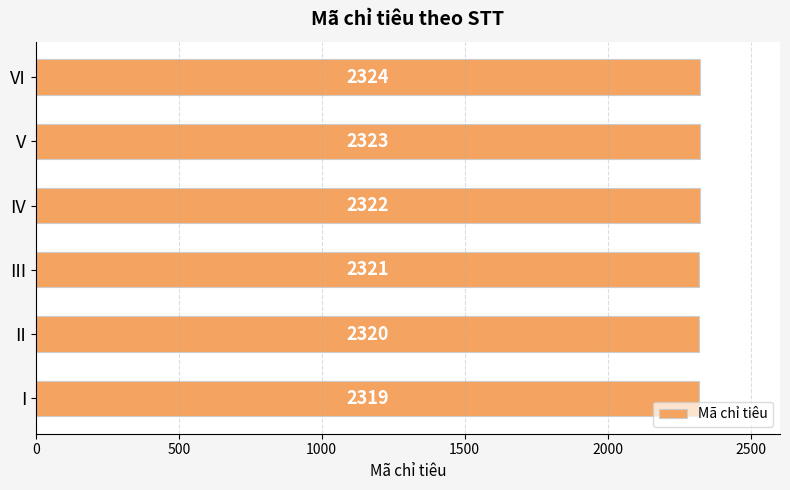

The chart shows a value of 1438 at IV. True or false?

False